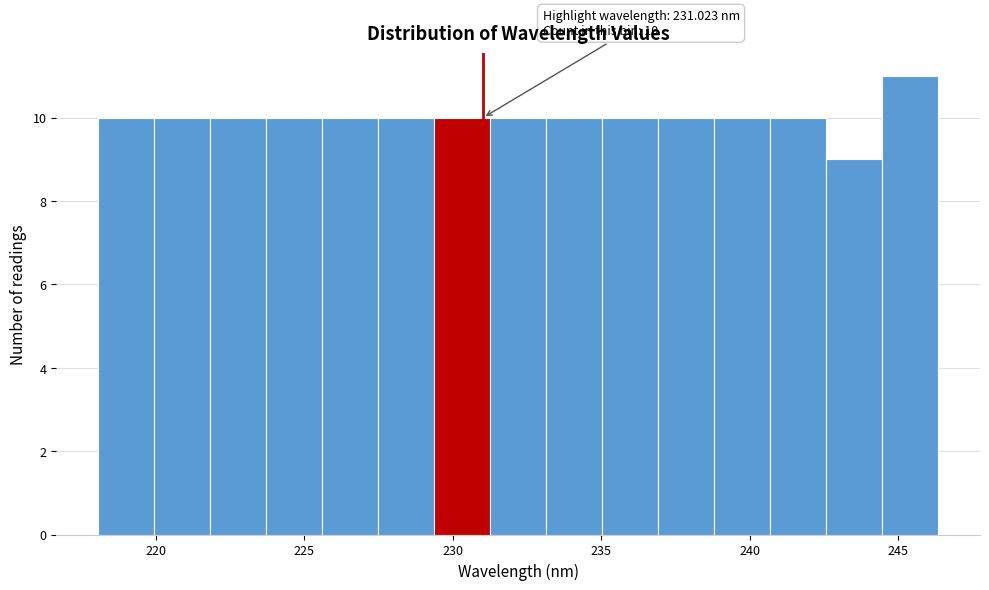

Read against the x-axis, roughly where is the centre of the tallest bar?

245.5